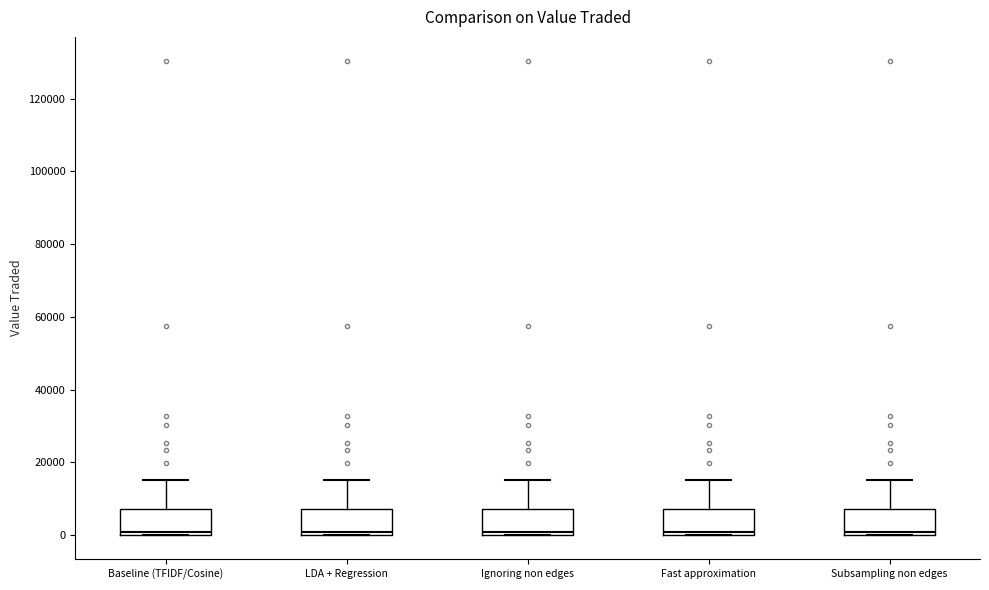

Where is the upper edge of the box for LDA + Regression on the y-axis? The values are not printed on the chart, so give them approximately, as read against the axis.

8000